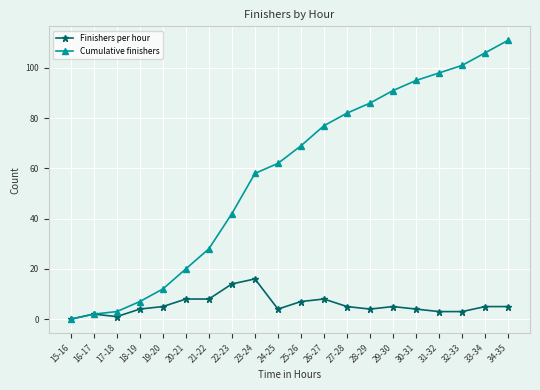

At which category is the sum across all series the highest?

34-35